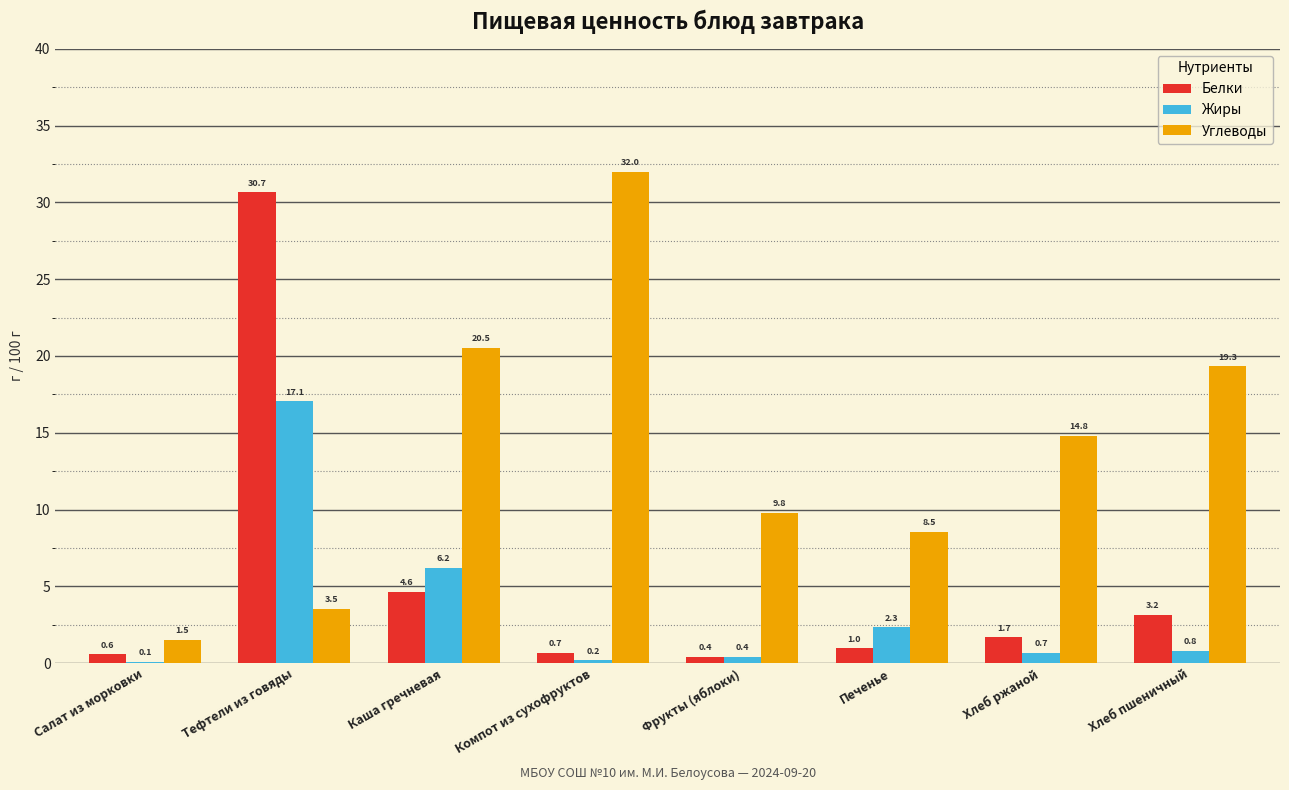

Reading left to right, what are all the values shown in this chart?

Белки: Салат из морковки=0.6	Тефтели из говяды=30.7	Каша гречневая=4.6	Компот из сухофруктов=0.7	Фрукты (яблоки)=0.4	Печенье=1.0	Хлеб ржаной=1.7	Хлеб пшеничный=3.2
Жиры: Салат из морковки=0.1	Тефтели из говяды=17.1	Каша гречневая=6.2	Компот из сухофруктов=0.2	Фрукты (яблоки)=0.4	Печенье=2.3	Хлеб ржаной=0.7	Хлеб пшеничный=0.8
Углеводы: Салат из морковки=1.5	Тефтели из говяды=3.5	Каша гречневая=20.5	Компот из сухофруктов=32.0	Фрукты (яблоки)=9.8	Печенье=8.5	Хлеб ржаной=14.8	Хлеб пшеничный=19.3